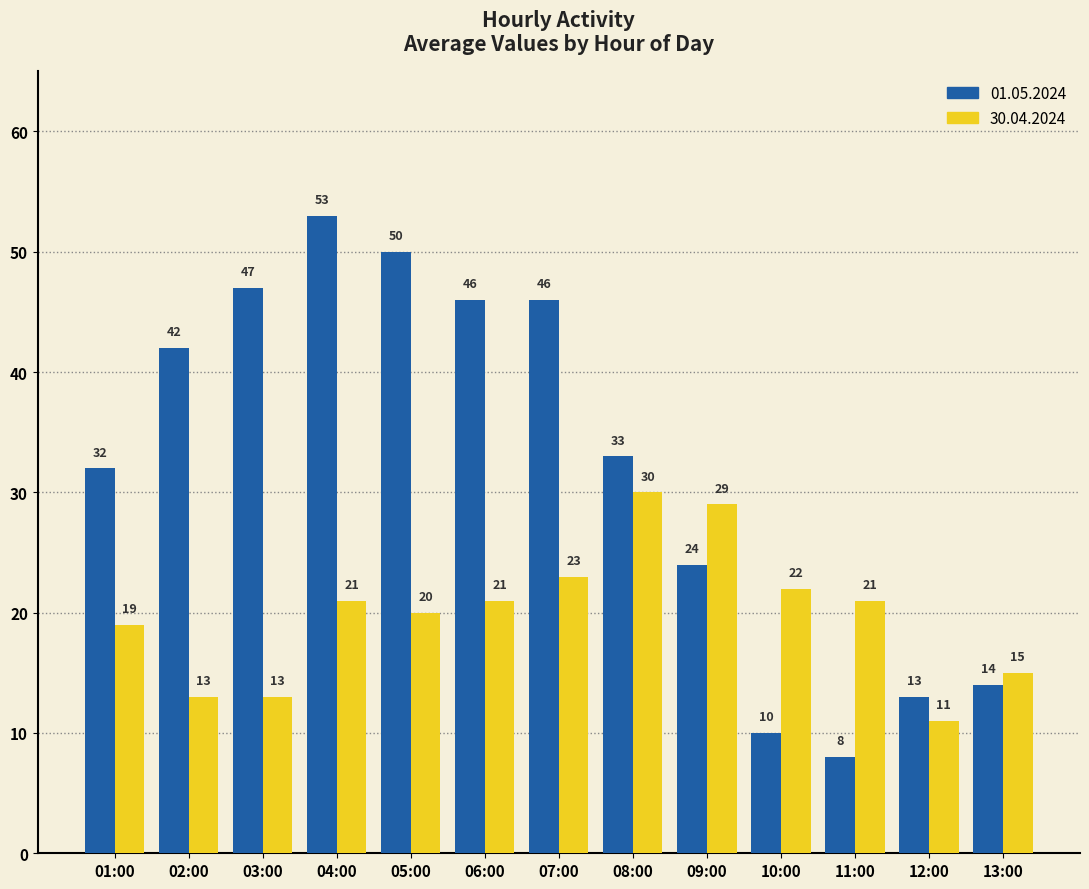

What is the difference between the 30.04.2024 values at 12:00 and 06:00?

10